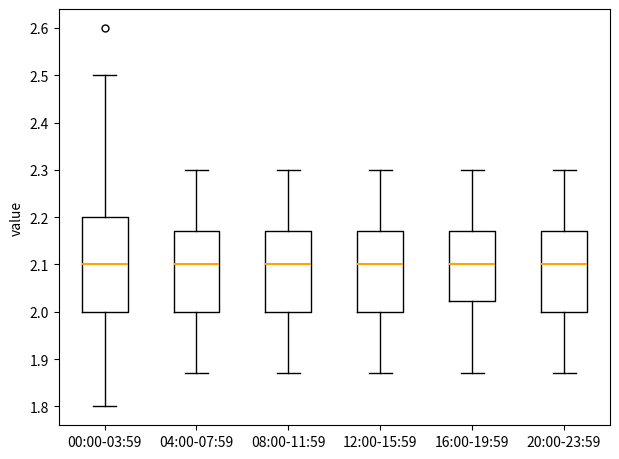

Where does the lower whisker of the box for 08:00-11:59 end on the y-axis? The values are not printed on the chart, so give them approximately, as read against the axis.

1.87